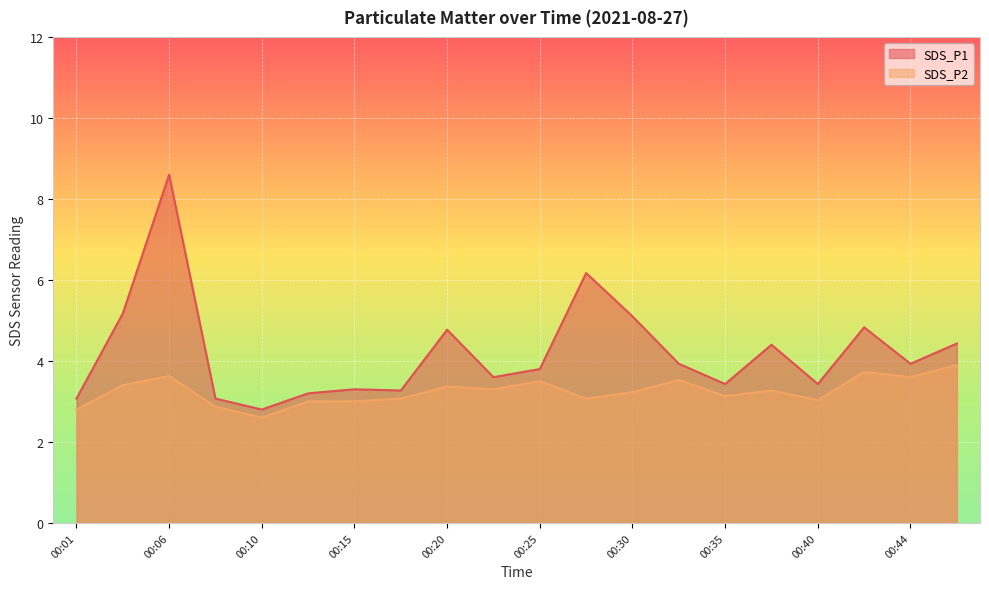

At which label does SDS_P1 reach its peak?

00:06